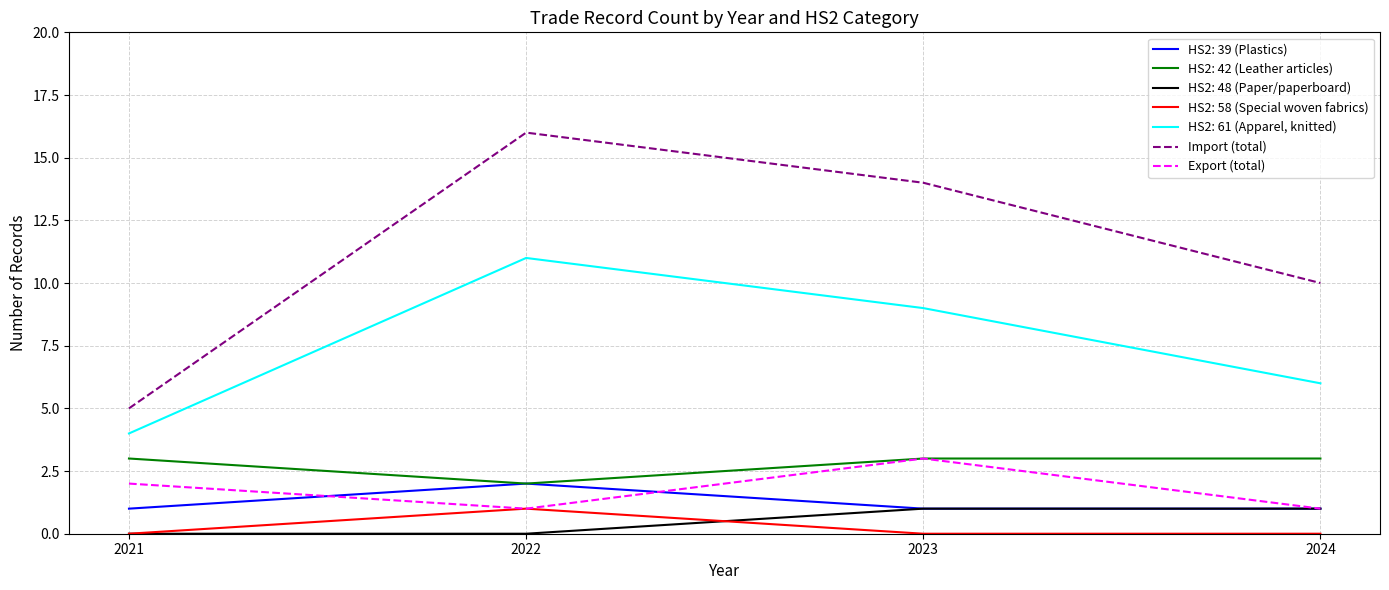

Reading left to right, extract all data points from this chart.

HS2: 39 (Plastics): 2021=1	2022=2	2023=1	2024=1
HS2: 42 (Leather articles): 2021=3	2022=2	2023=3	2024=3
HS2: 48 (Paper/paperboard): 2021=0	2022=0	2023=1	2024=1
HS2: 58 (Special woven fabrics): 2021=0	2022=1	2023=0	2024=0
HS2: 61 (Apparel, knitted): 2021=4	2022=11	2023=9	2024=6
Import (total): 2021=5	2022=16	2023=14	2024=10
Export (total): 2021=2	2022=1	2023=3	2024=1